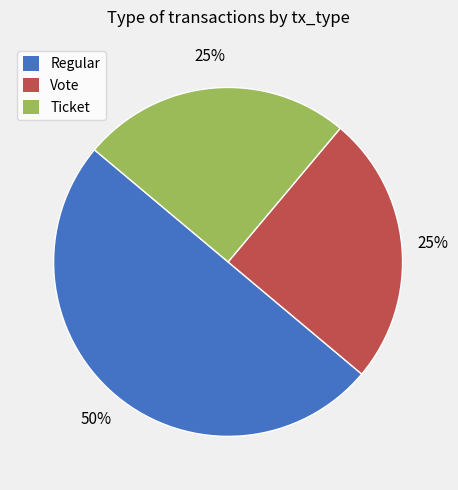

Approximately how many times larger is the value at Regular compared to Vote?

2.0